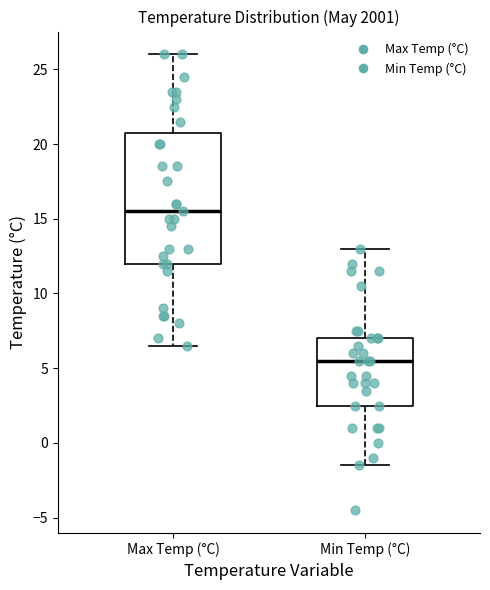

Comparing the boxes themselves (not the whiskers), which one is the tallest?

Max Temp (°C)